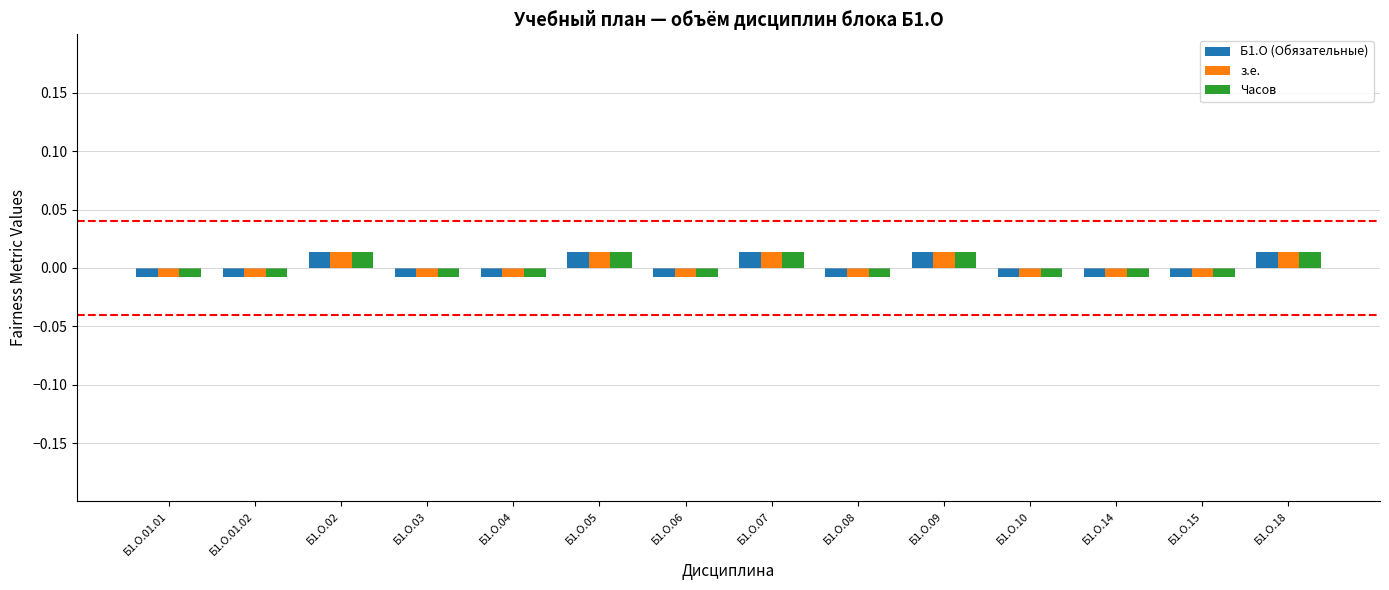

What is the label of the 5th bar from the left?

Б1.О.04